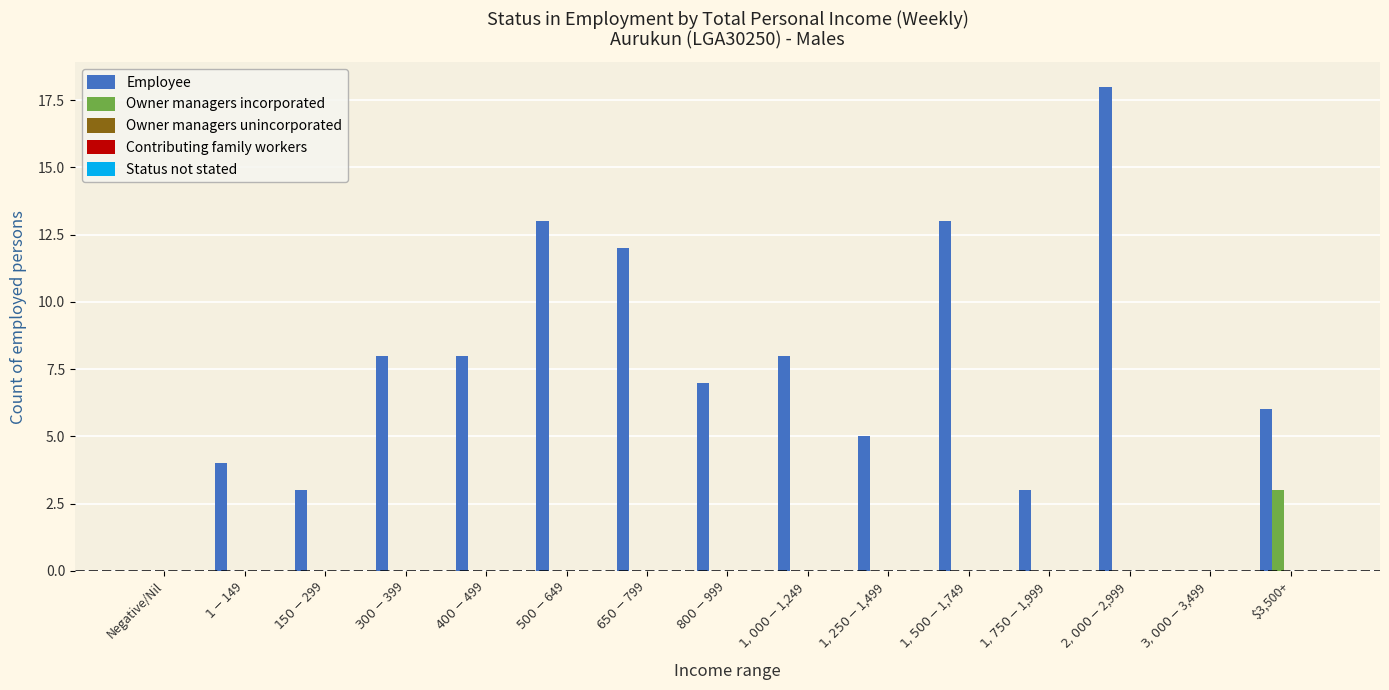

What is the sum of all Owner managers incorporated values?

3